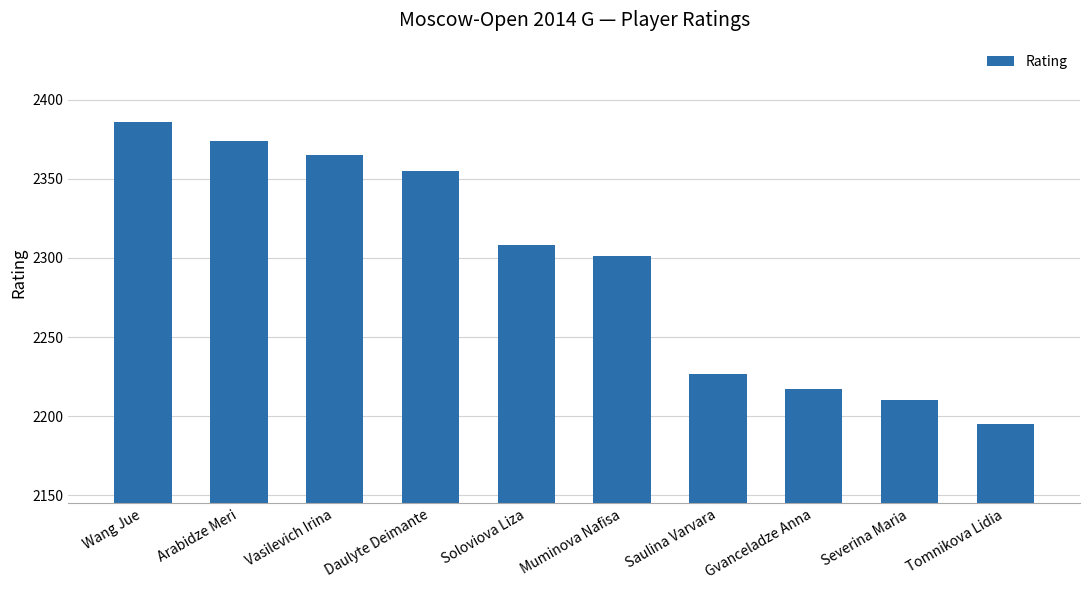

What value does the data have at Soloviova Liza, to the nearest 50?

2300